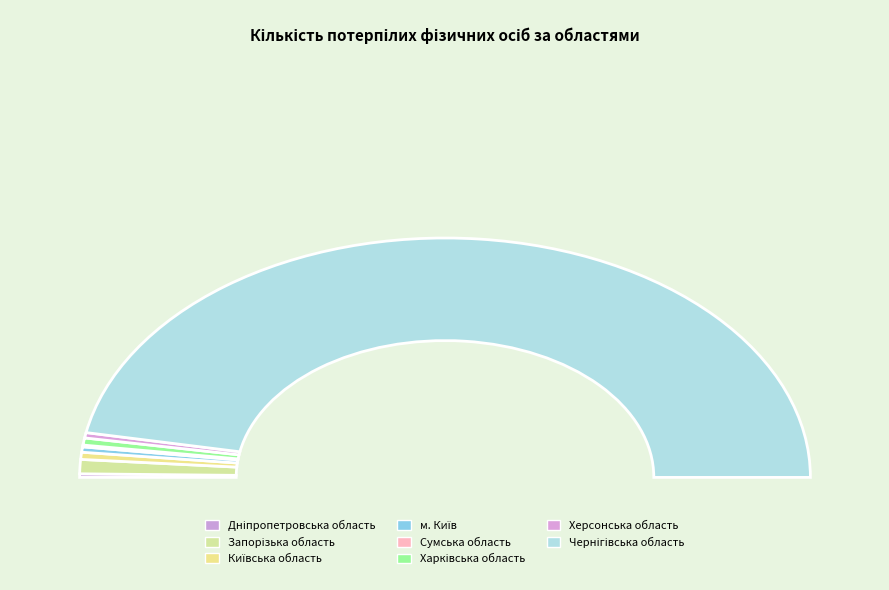

How many slices are in this pie chart?

8